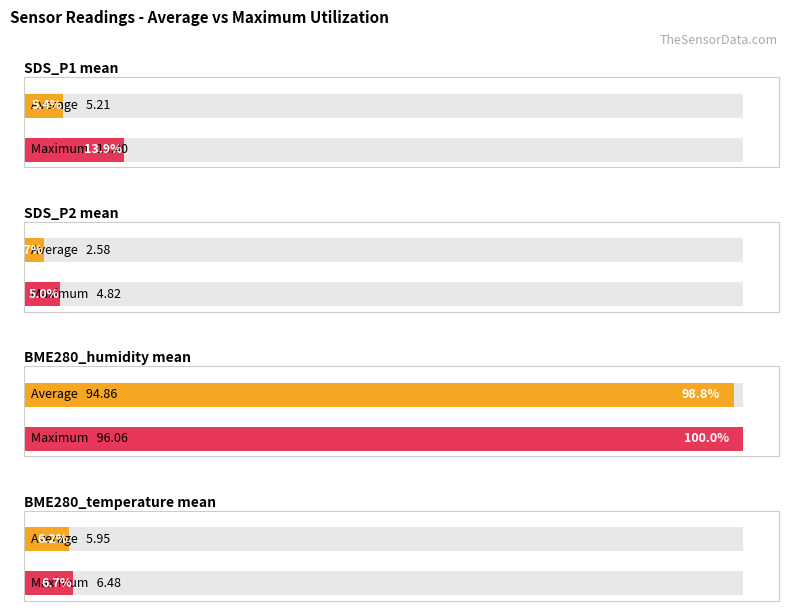

Rank the series by their maximum value, from highest to lowest.

Maximum utilization, Average utilization